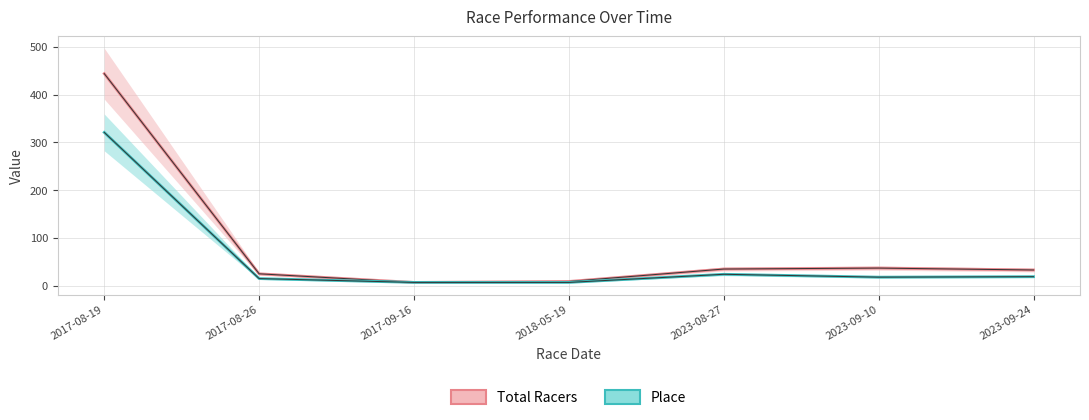

List the labels in order of Total Racers value, largest first.

2017-08-19, 2023-09-10, 2023-08-27, 2023-09-24, 2017-08-26, 2018-05-19, 2017-09-16